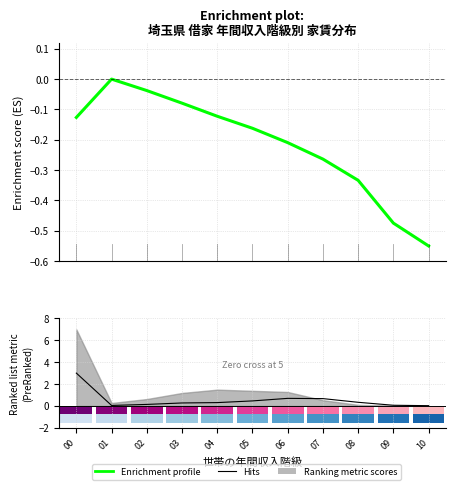

How many groups of bars are there?

11